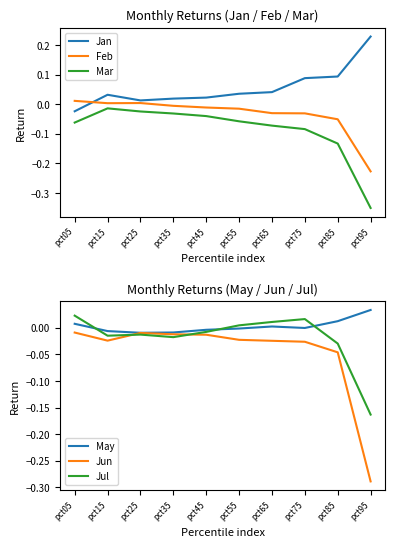

True or false: Feb and Jun cross at least once.

True